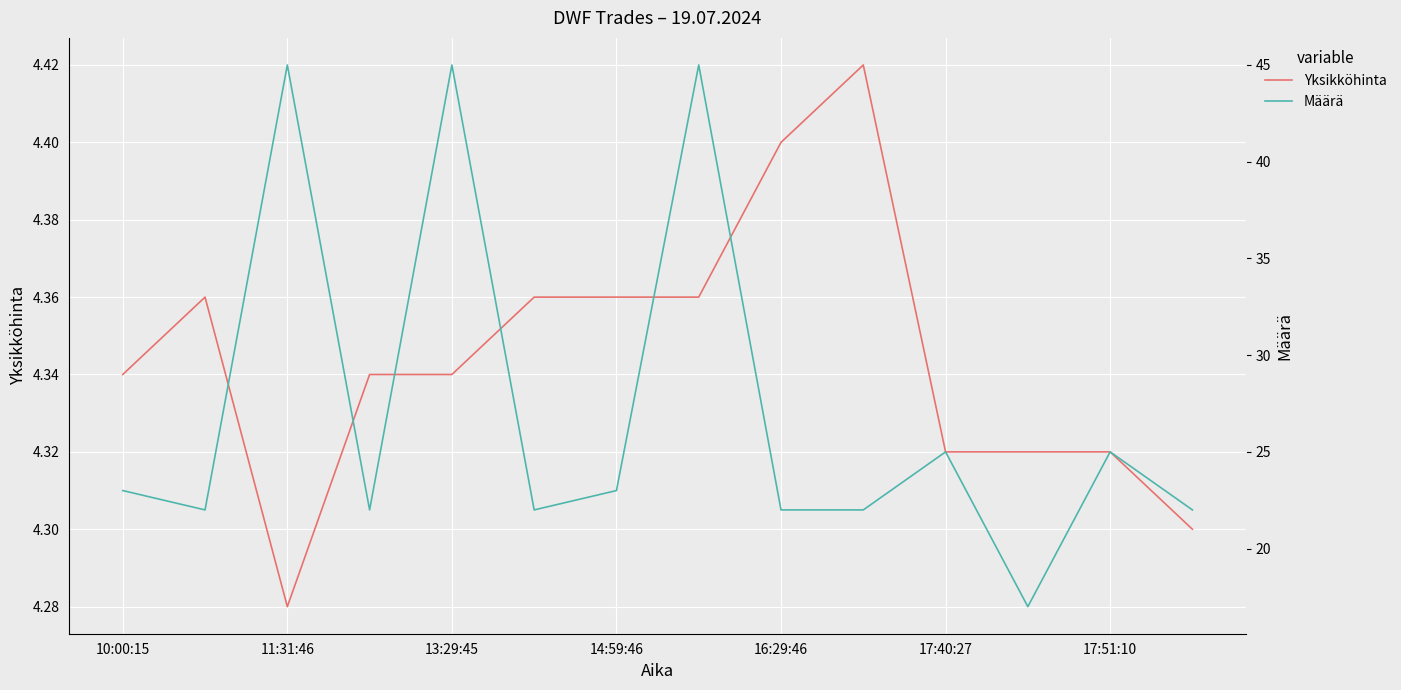

At which label is Yksikköhinta closest to 4?

11:31:46